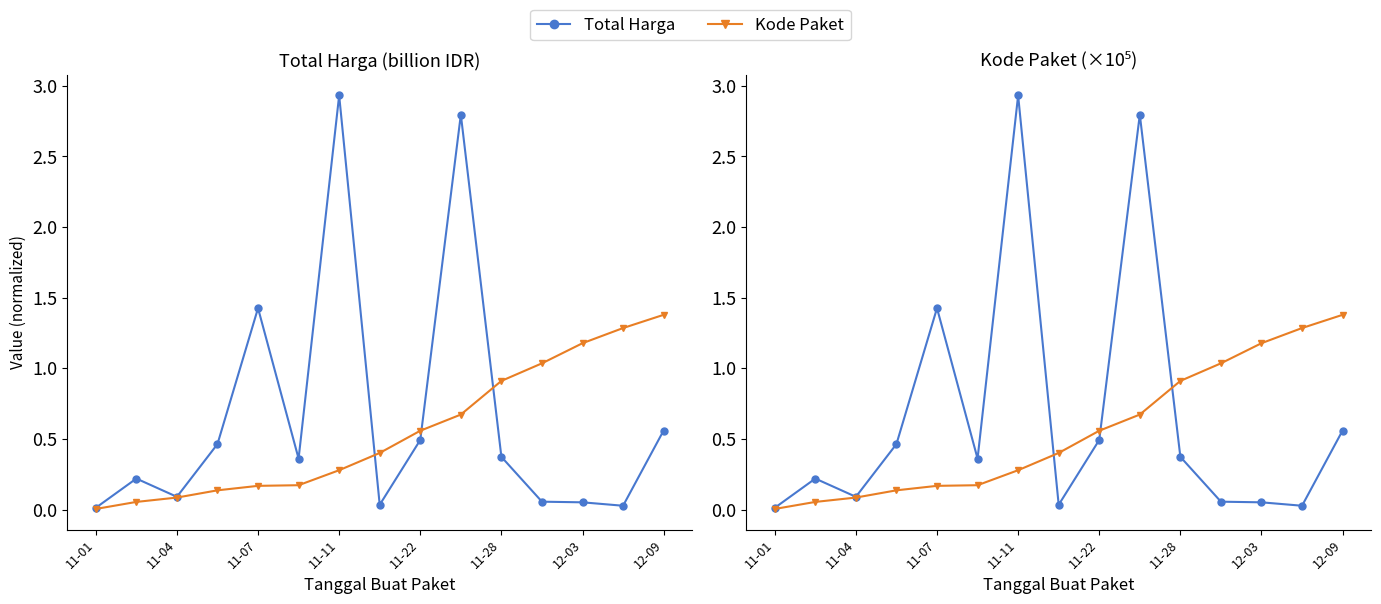

What is the difference between the Total Harga values at 12-03 and 11-22?

0.4